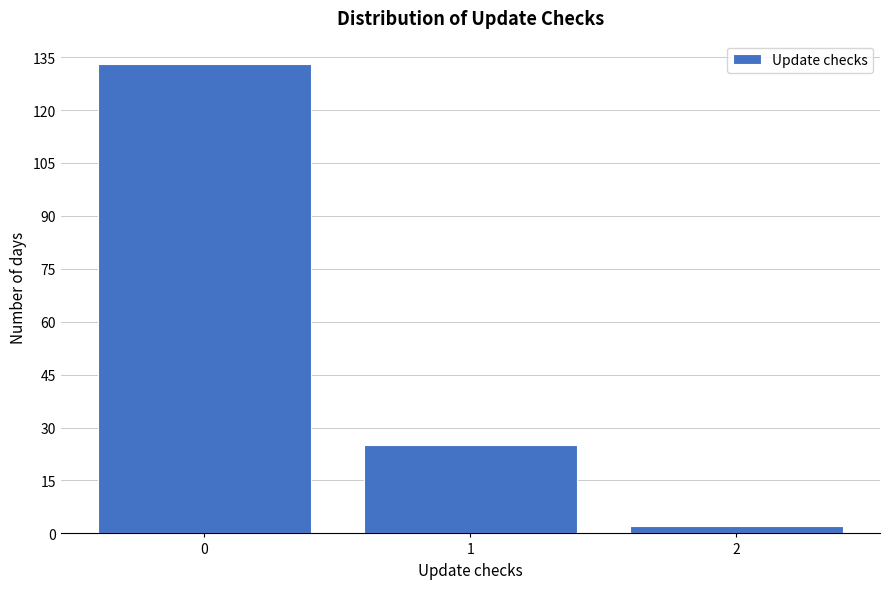

Reading left to right, transcribe all the data shown in this chart.

133	25	2